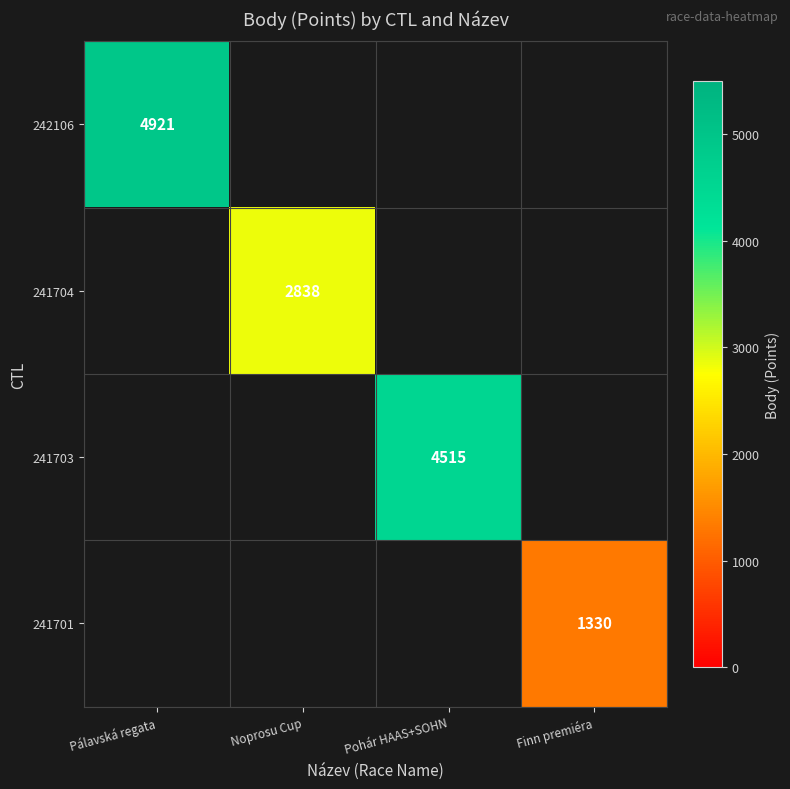

True or false: 241701 has a value of 1330 at Finn premiéra.

True